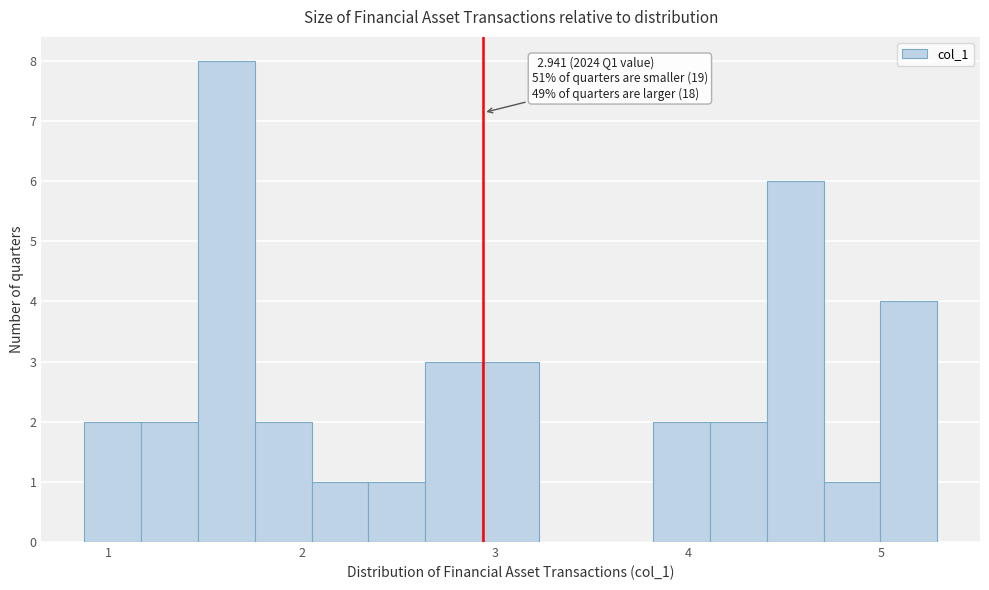

Around what value on the x-axis is the tallest bar? Give the approximate position of its centre, as read against the axis.

1.6